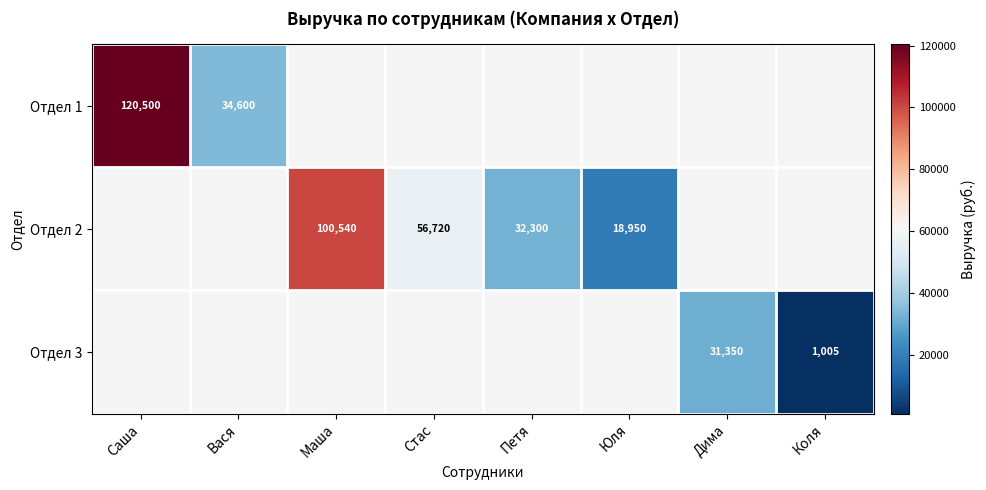

What is the difference between the Отдел 2 values at Маша and Юля?

81590